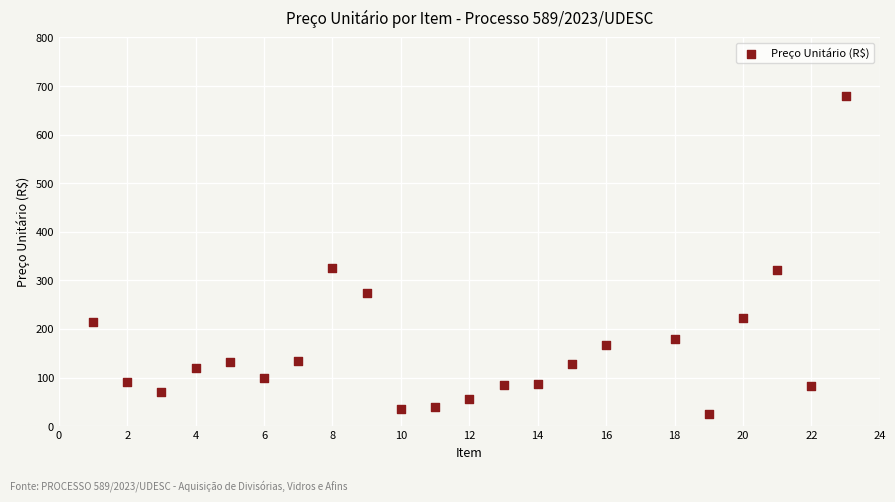

What is the range of Y values (max minus min)?

655.0